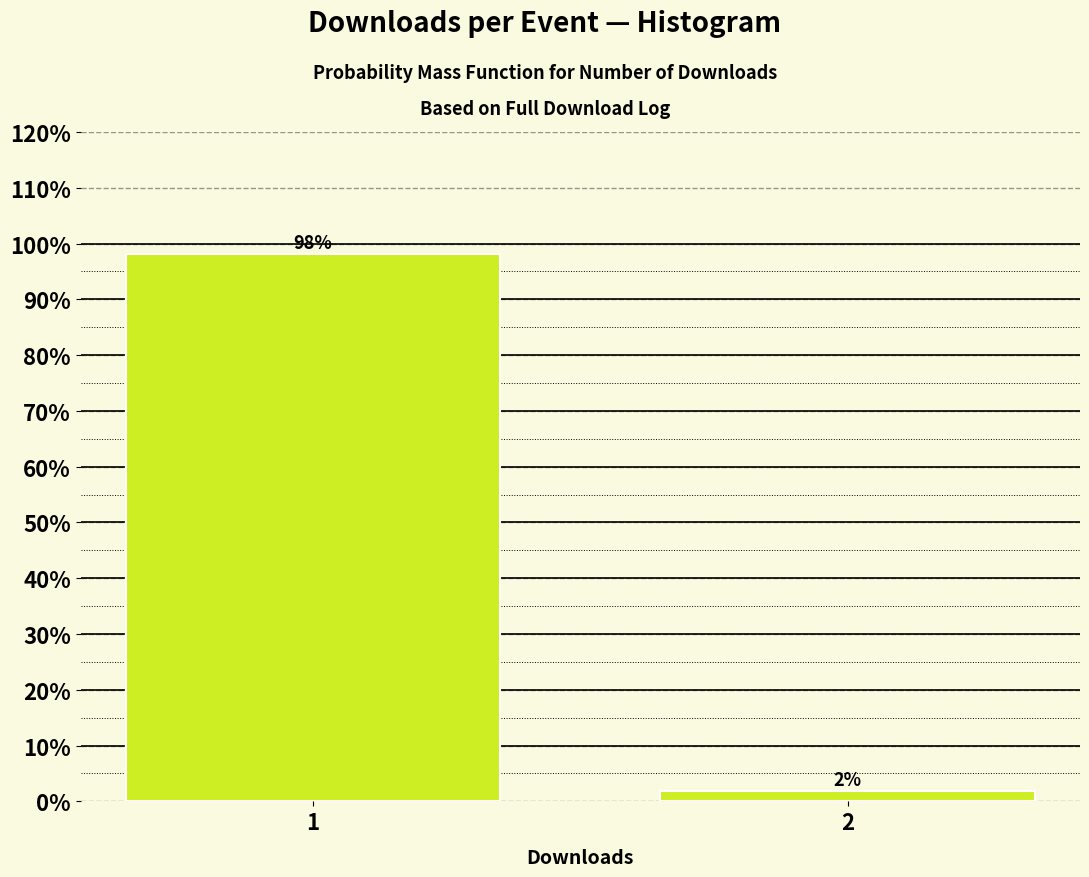

What is the value of the 1st bar from the left?

98.1